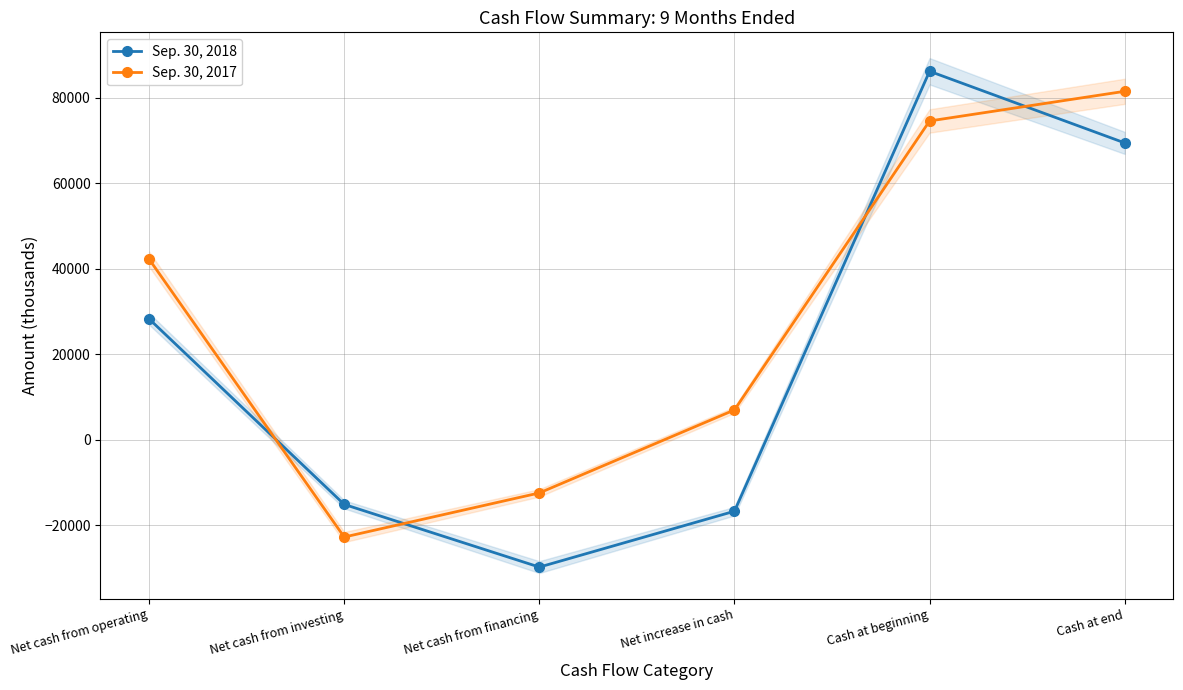

The value of Sep. 30, 2018 at Cash at beginning is 86228. True or false?

True